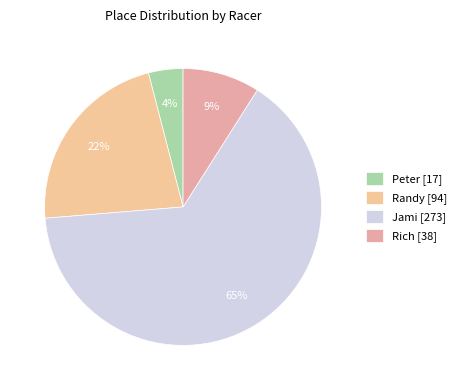

To the nearest percent, what percentage of the pie is Jami?

65%